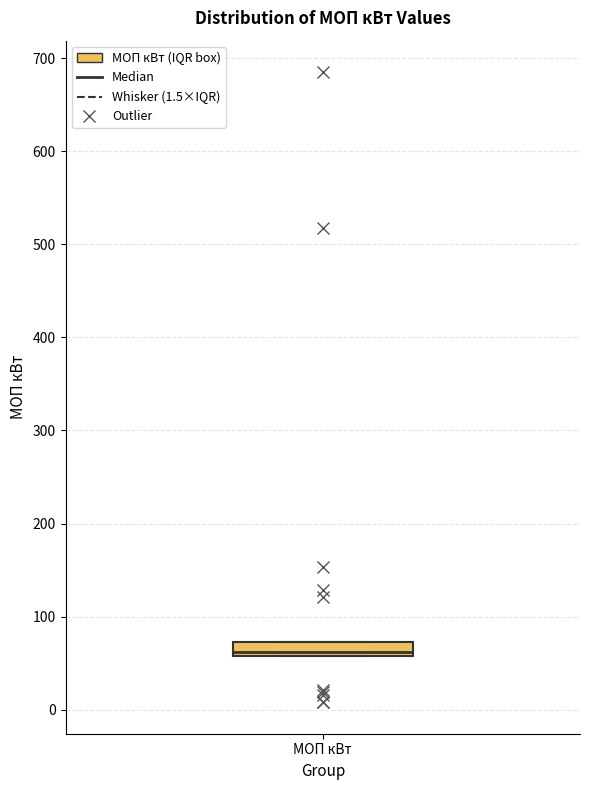

Transcribe this box plot: give where the median line is, the range the box spans, and where the two whiskers end, as read against the y-axis. The values are not printed on the chart, so give them approximately, as read against the axis.

median 60 (just above the box's lower edge), box 60 to 70, whiskers 60 to 70